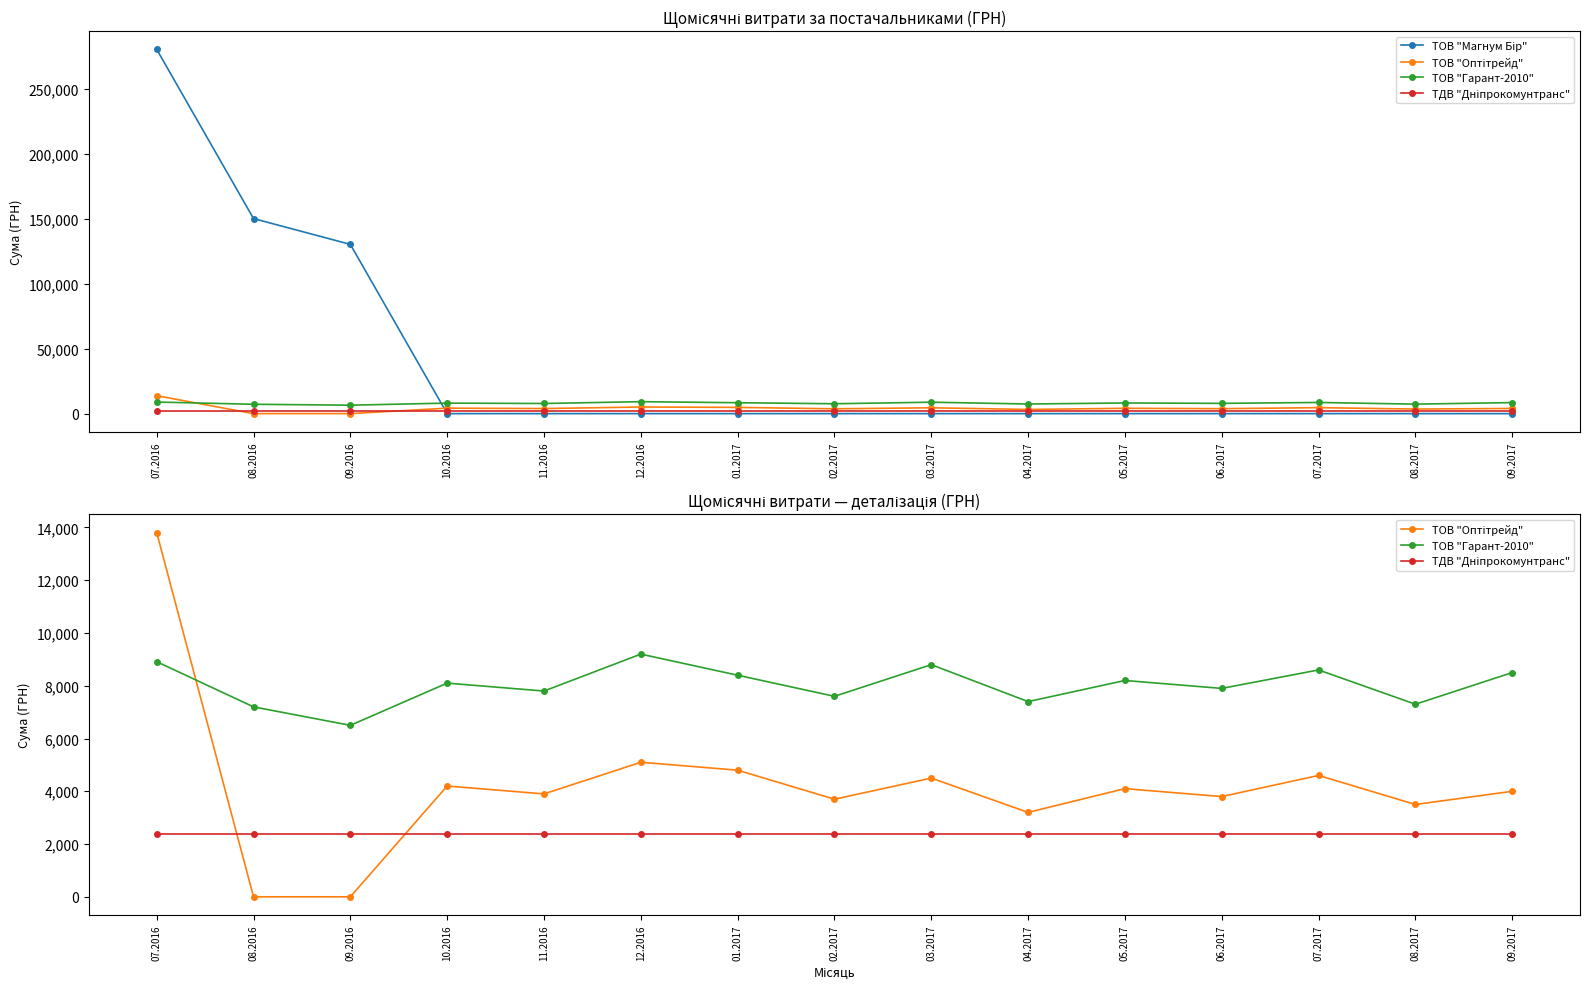

At which category does ТОВ "Гарант-2010" reach its first local peak?

10.2016